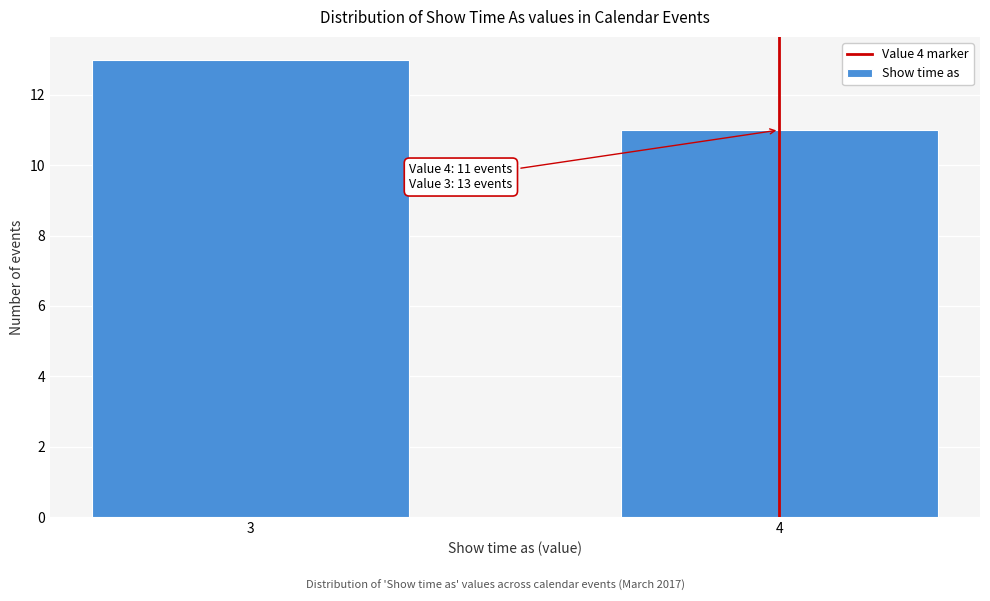

Reading left to right, extract all data points from this chart.

3=13	4=11